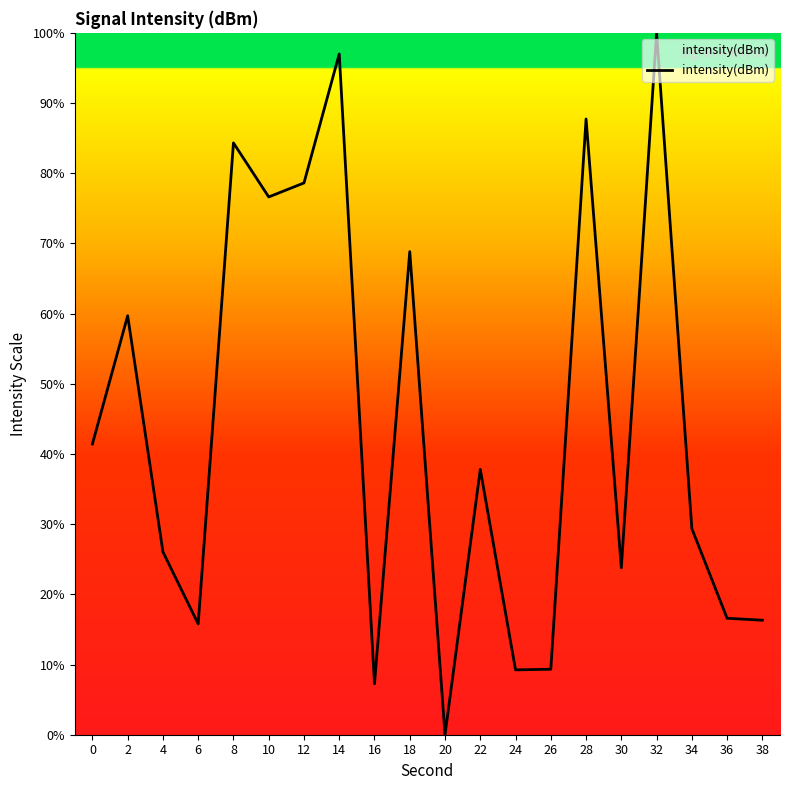

Which has a higher value, 12 or 6?

12